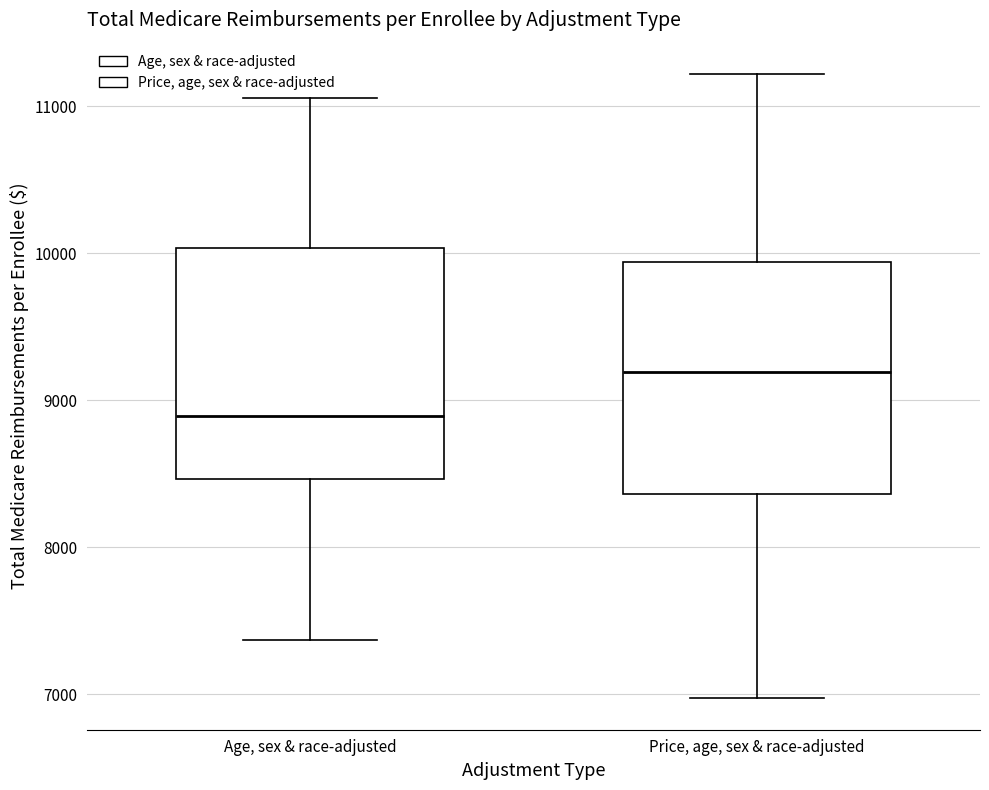

Where does the lower whisker of the box for Age, sex & race-adjusted end on the y-axis? The values are not printed on the chart, so give them approximately, as read against the axis.

7400